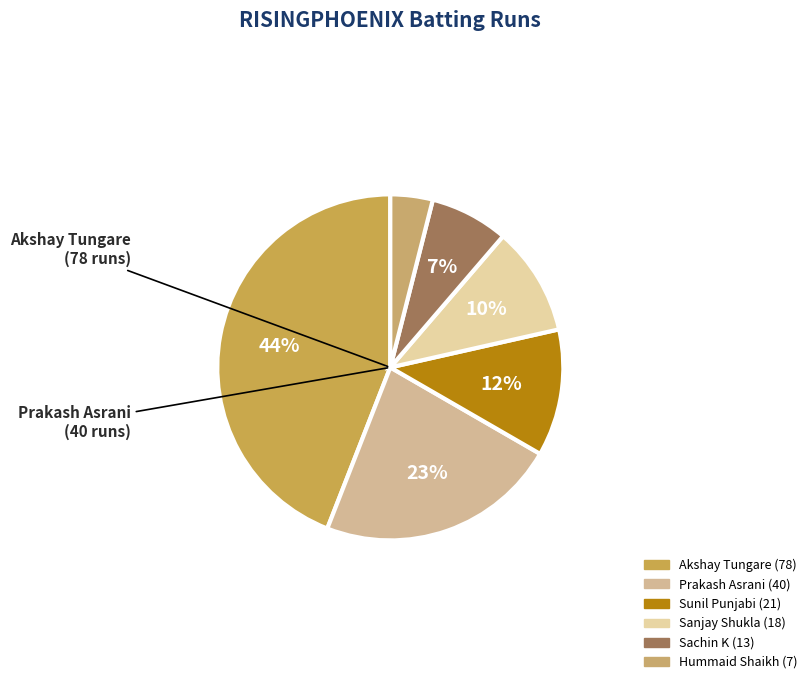

How many slices are in this pie chart?

6